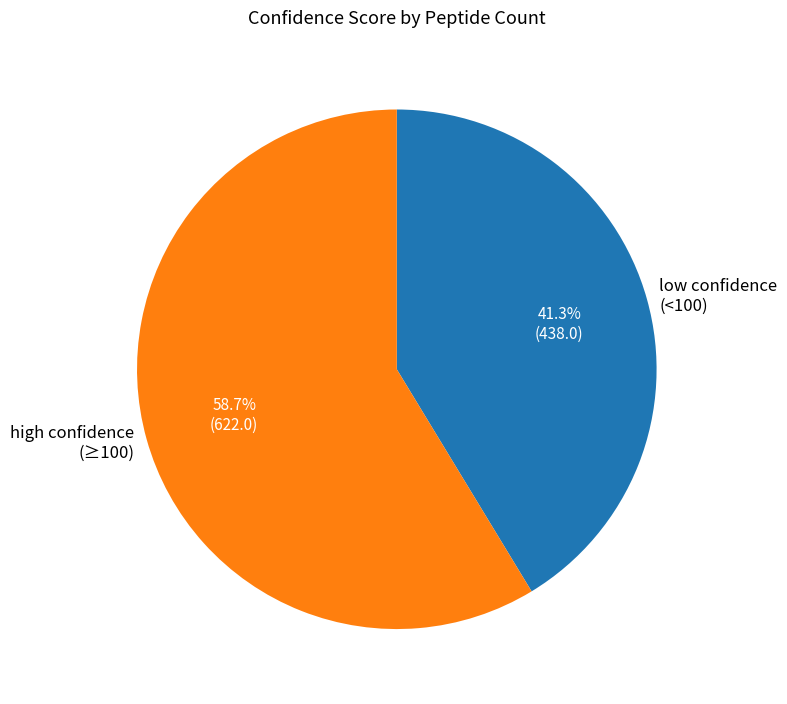

Is there any slice that represents more than half of the pie?

Yes